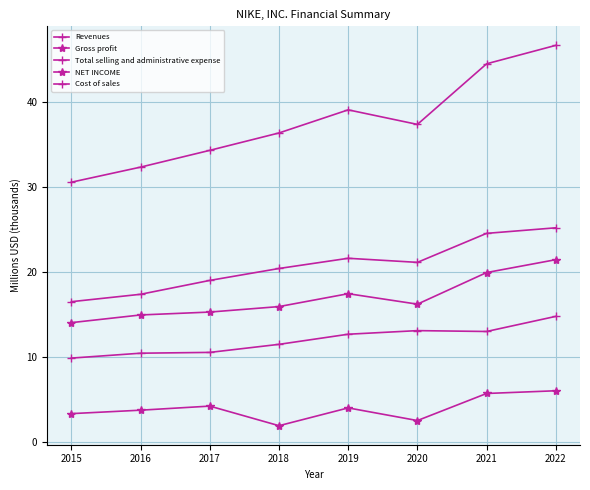

Reading left to right, what are all the values shown in this chart?

Revenues: 2015=30.6	2016=32.4	2017=34.4	2018=36.4	2019=39.1	2020=37.4	2021=44.5	2022=46.7
Gross profit: 2015=14.1	2016=15.0	2017=15.3	2018=16.0	2019=17.5	2020=16.2	2021=20.0	2022=21.5
Total selling and administrative expense: 2015=9.9	2016=10.5	2017=10.6	2018=11.5	2019=12.7	2020=13.1	2021=13.0	2022=14.8
NET INCOME: 2015=3.4	2016=3.8	2017=4.2	2018=1.9	2019=4.0	2020=2.5	2021=5.7	2022=6.0
Cost of sales: 2015=16.5	2016=17.4	2017=19.0	2018=20.4	2019=21.6	2020=21.2	2021=24.6	2022=25.2